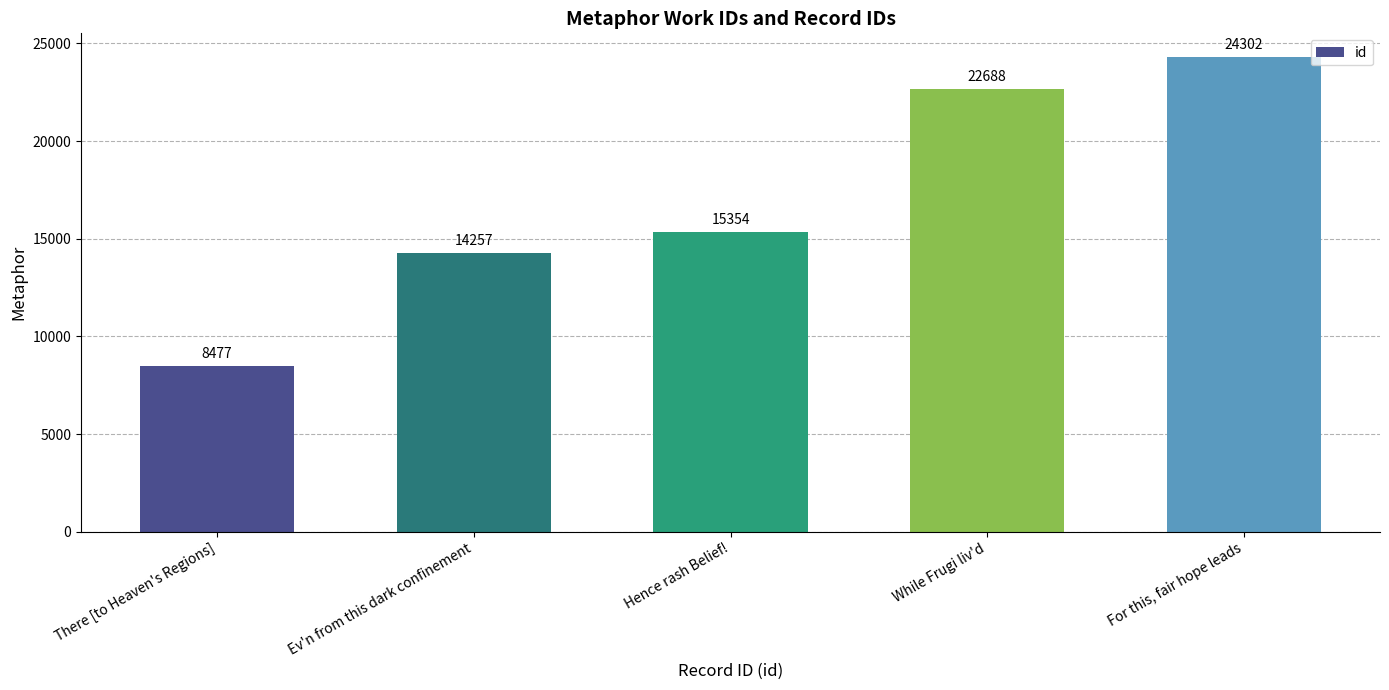

What is the label of the 4th bar from the left?

While Frugi liv'd